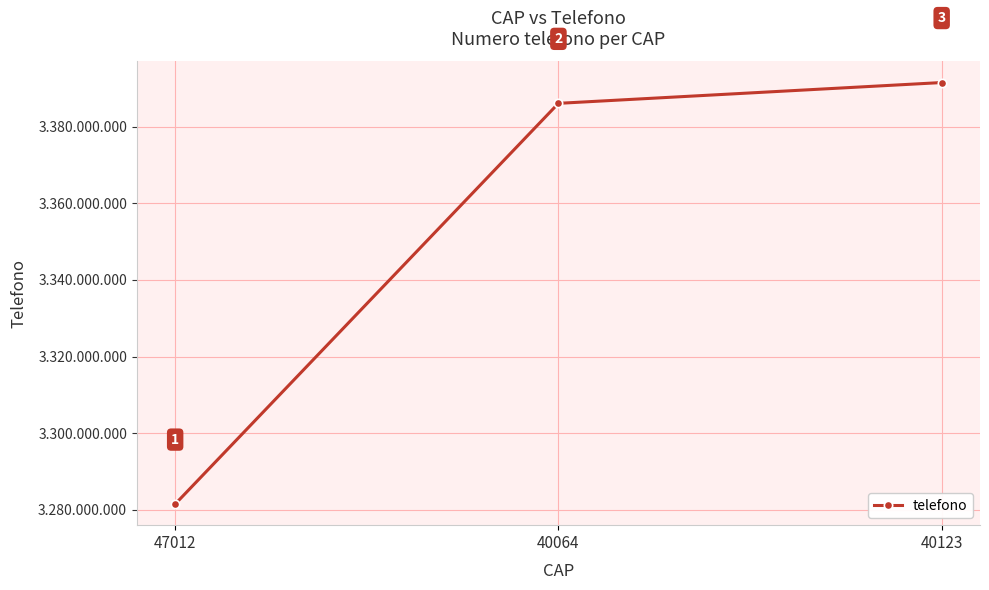

What is the sum of all values?

10059091262